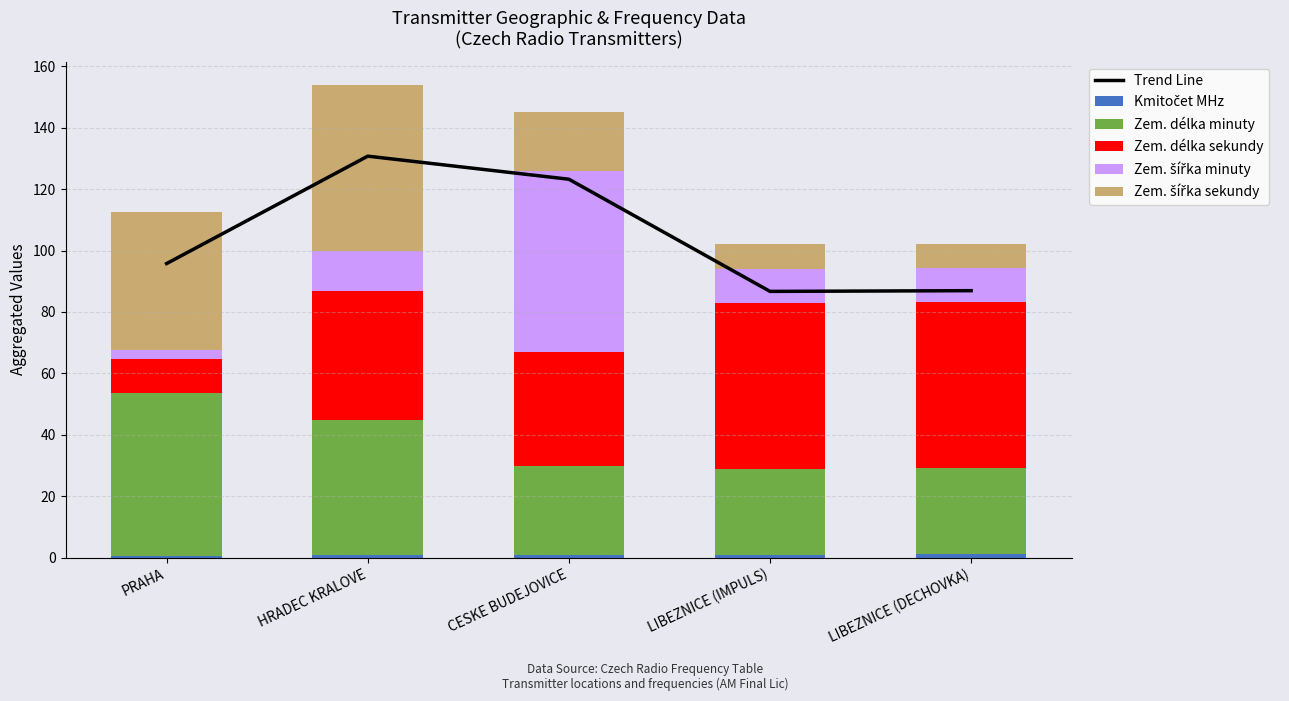

List the series in order of their peak value, lowest first.

Kmitočet MHz, Zem. délka minuty, Zem. šířka sekundy, Zem. délka sekundy, Zem. šířka minuty, Trend Line